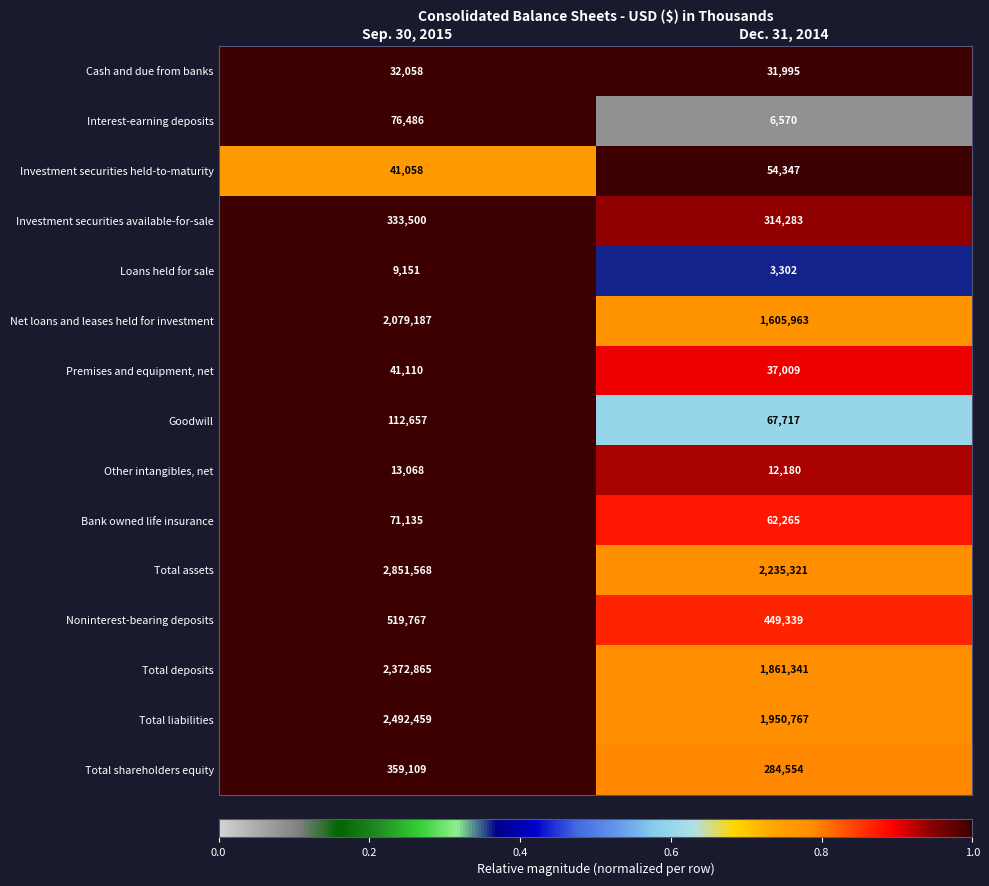

What is the greatest value displayed?

2851568